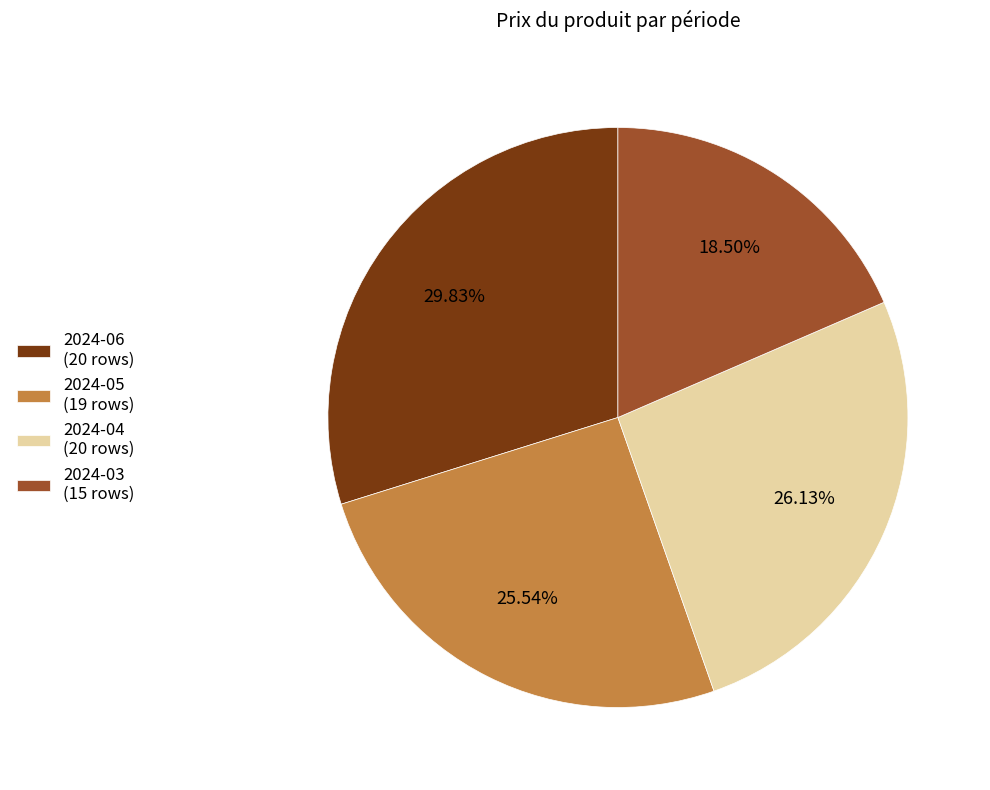

Does any single category account for the majority?

No